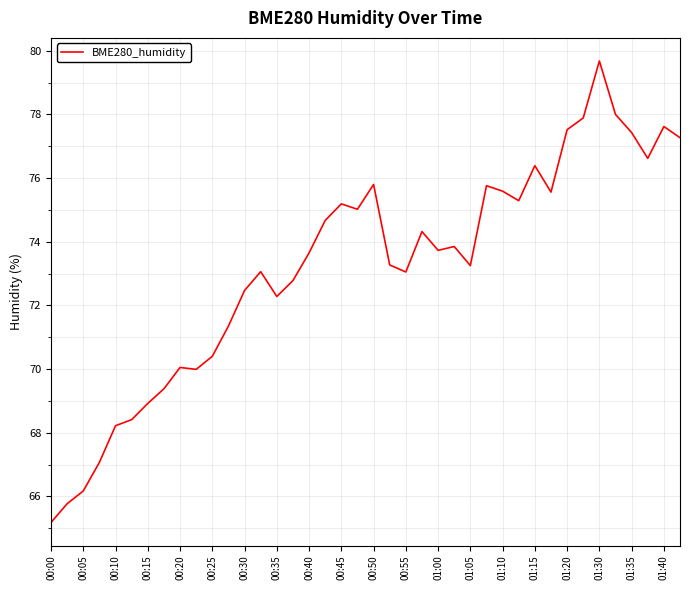

What is the minimum value shown in the chart?

65.2